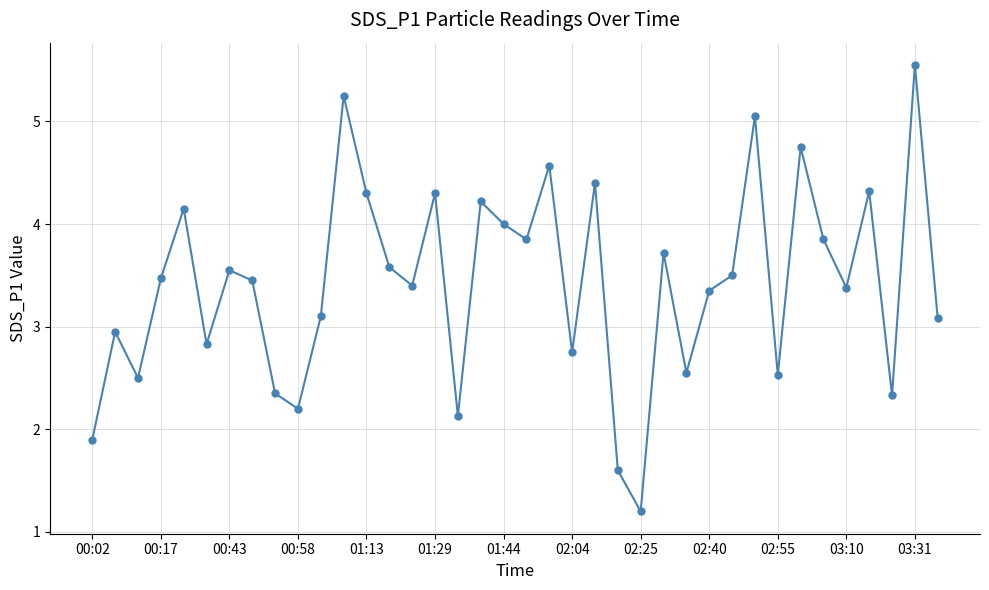

How many interior local peaks (higher than both neighbors) does the data have?

13